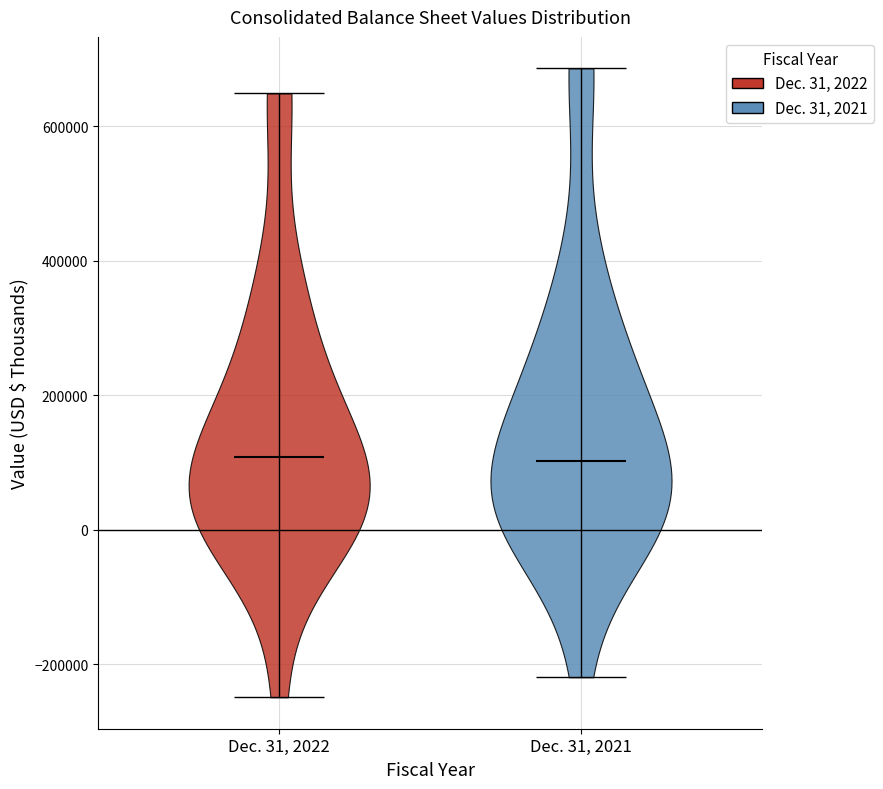

Reading left to right, read every violin against the y-axis: where its median line is, and the lowest and highest points it reaches. The values are not printed on the chart, so give them approximately, as read against the axis.

Dec. 31, 2022: median line 100000, lowest point -240000, highest point 640000
Dec. 31, 2021: median line 100000, lowest point -220000, highest point 680000